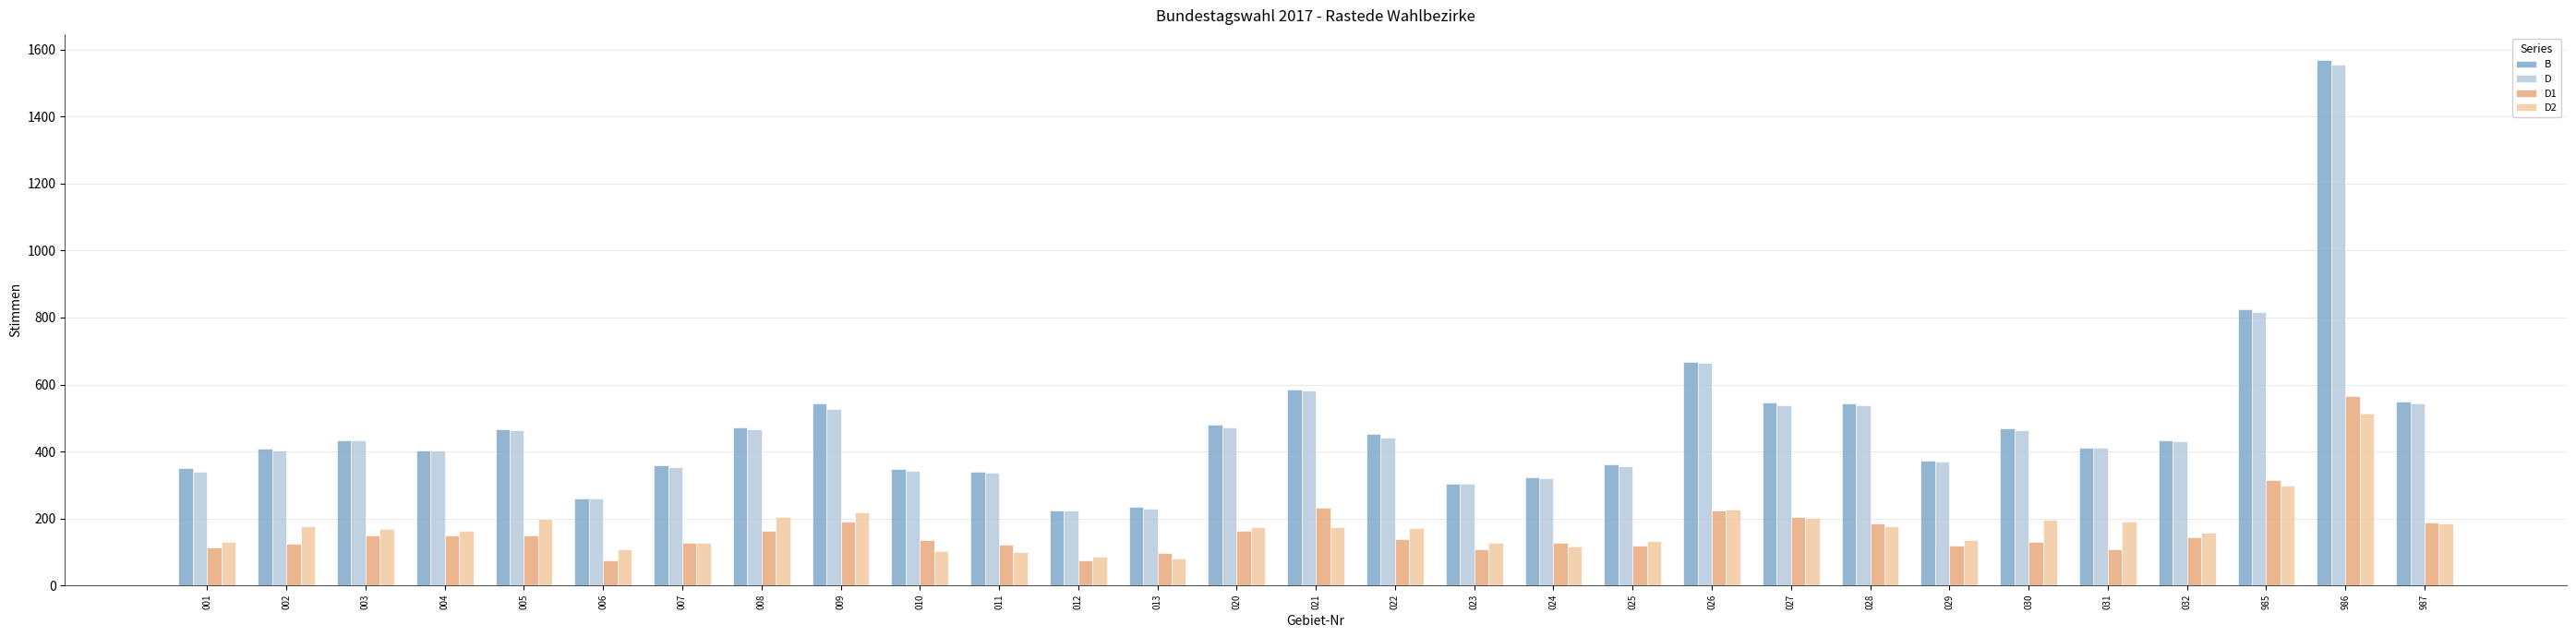

At which category is the sum across all series the highest?

986